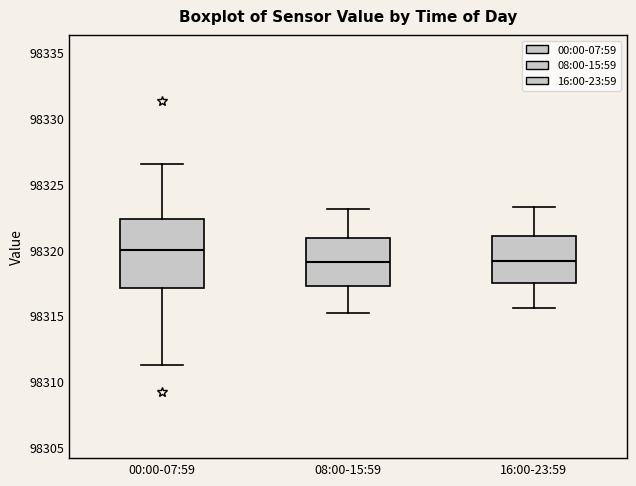

Reading left to right, transcribe this box plot: for each box, give where its median line is, the range the box spans, and where its two whiskers end, as read against the y-axis. The values are not printed on the chart, so give them approximately, as read against the axis.

00:00-07:59: median 98320.0, box 98317.0 to 98322.5, whiskers 98311.5 to 98326.5
08:00-15:59: median 98319.0, box 98317.5 to 98321.0, whiskers 98315.0 to 98323.0
16:00-23:59: median 98319.0, box 98317.5 to 98321.0, whiskers 98315.5 to 98323.5